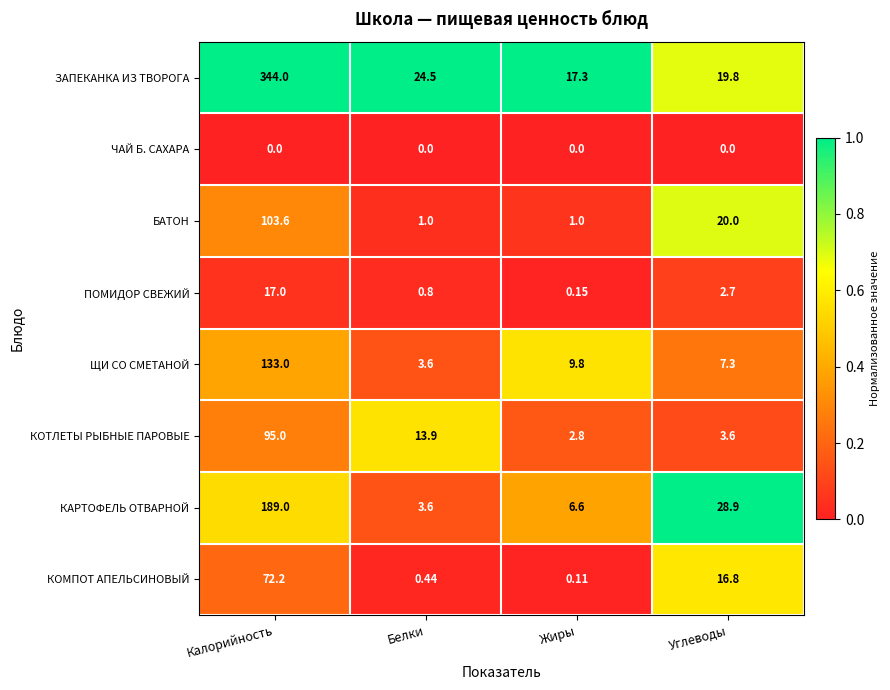

What is the difference between the highest and lowest values at Калорийность?

344.0